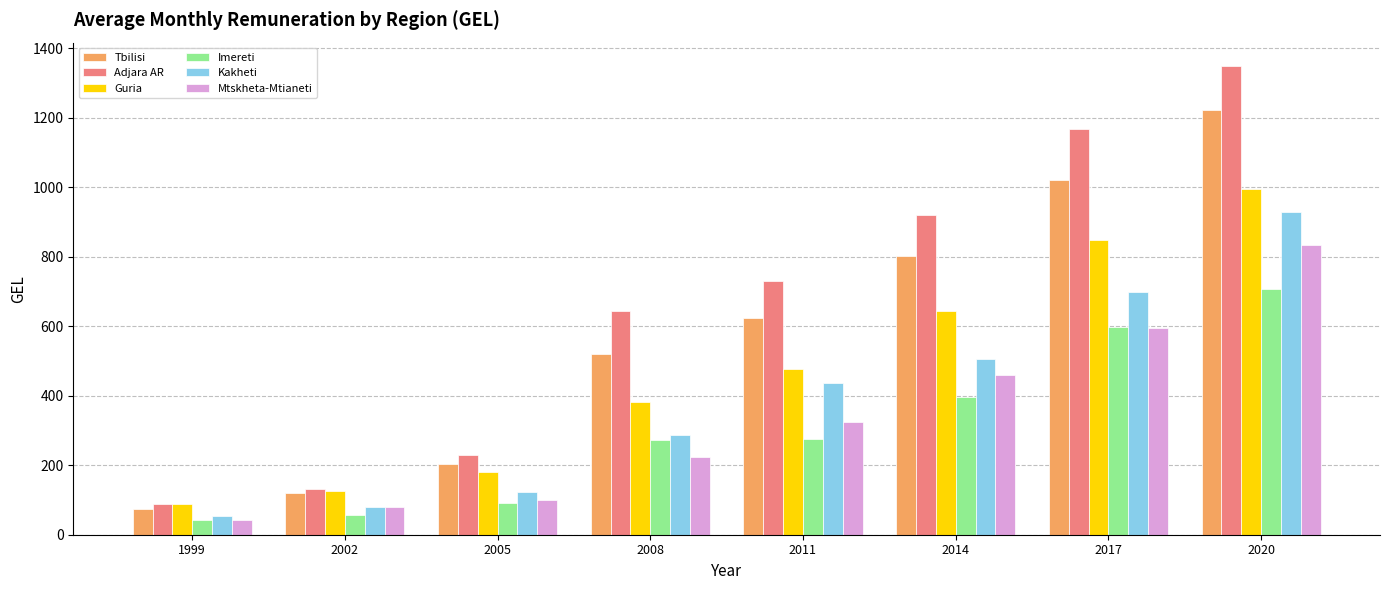

Read the Guria value at 2011.

477.8